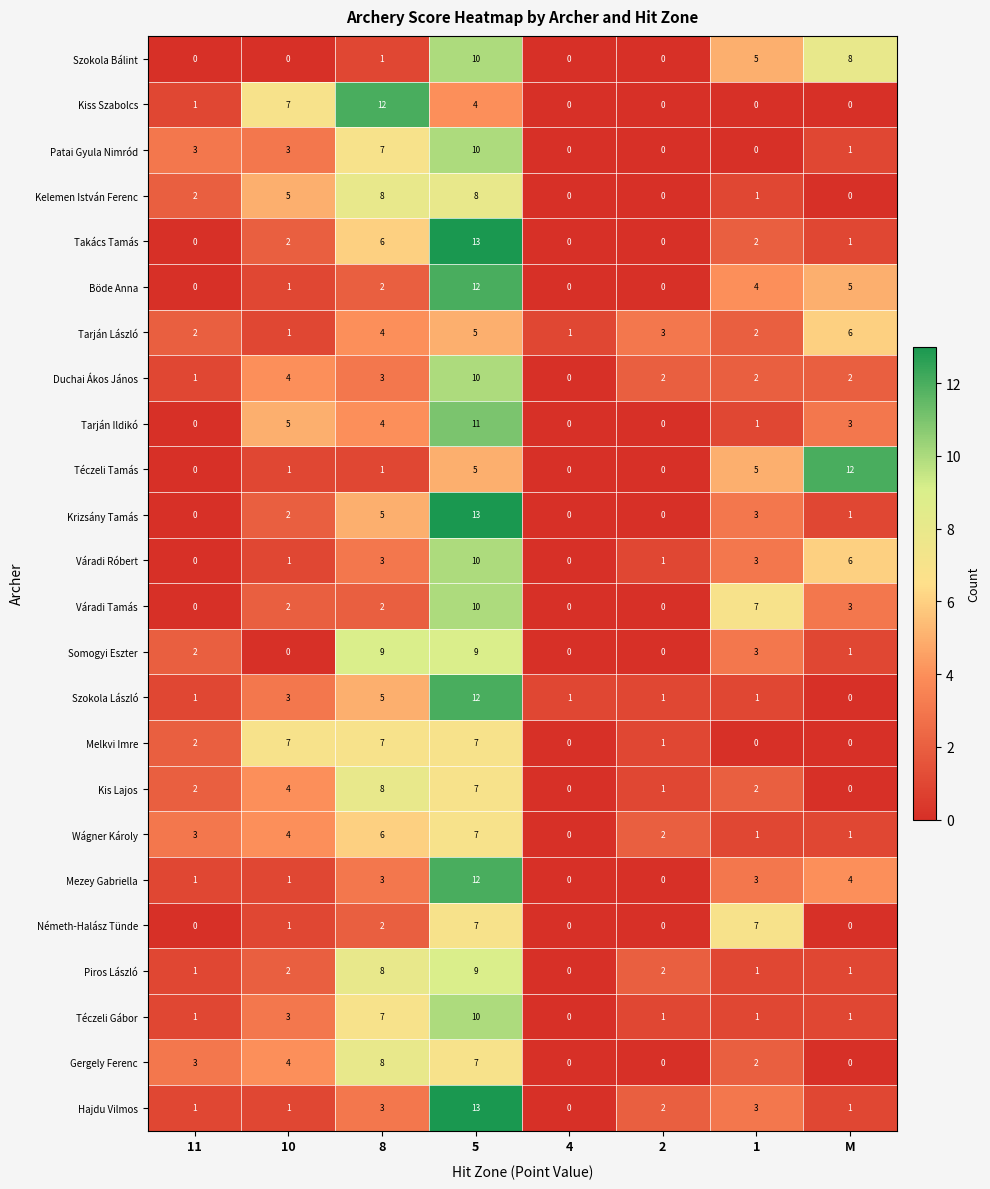

Is it true that Melkvi Imre equals -4 at M?

False